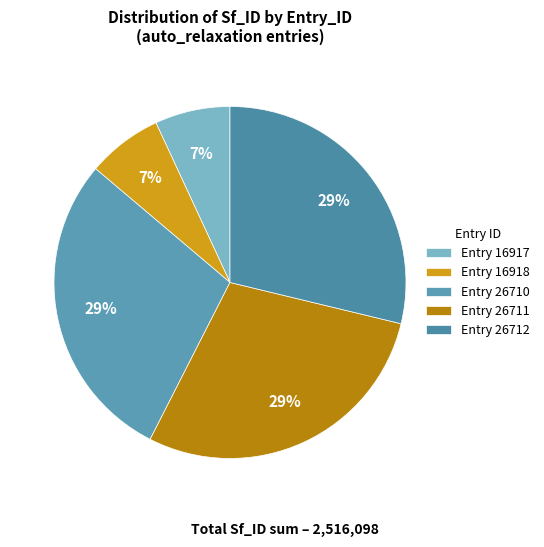

Is there a majority slice in this chart?

No